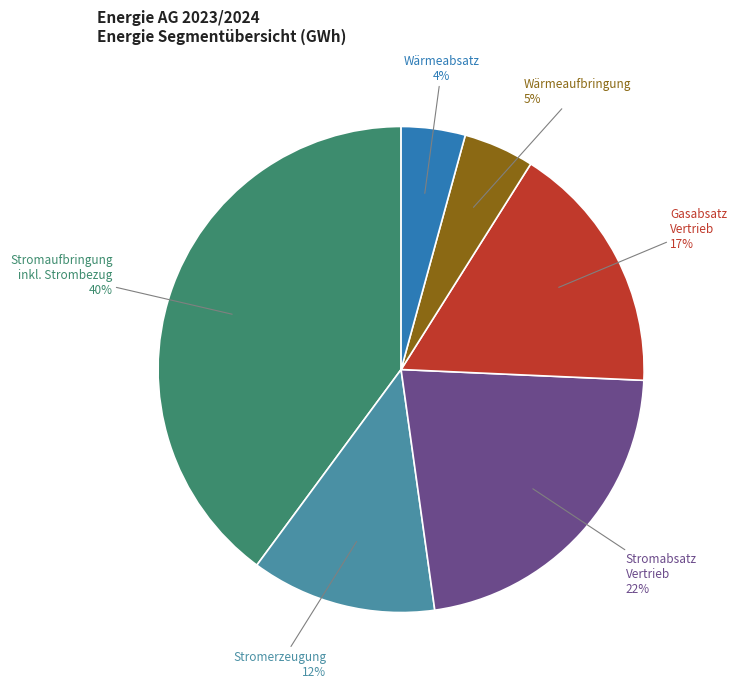

To the nearest percent, what portion does Wärmeabsatz represent?

4%